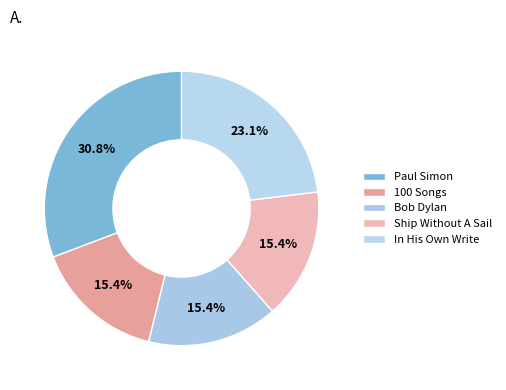

Which slice is the smallest?

100 Songs